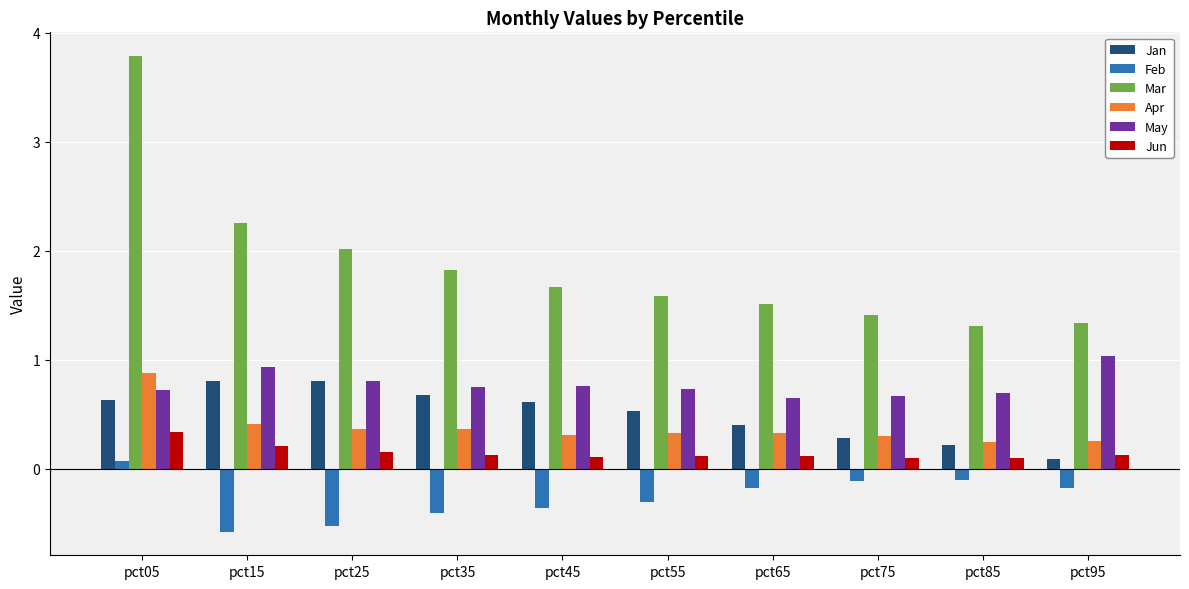

The Apr series shows 0.9 at pct05. True or false?

True